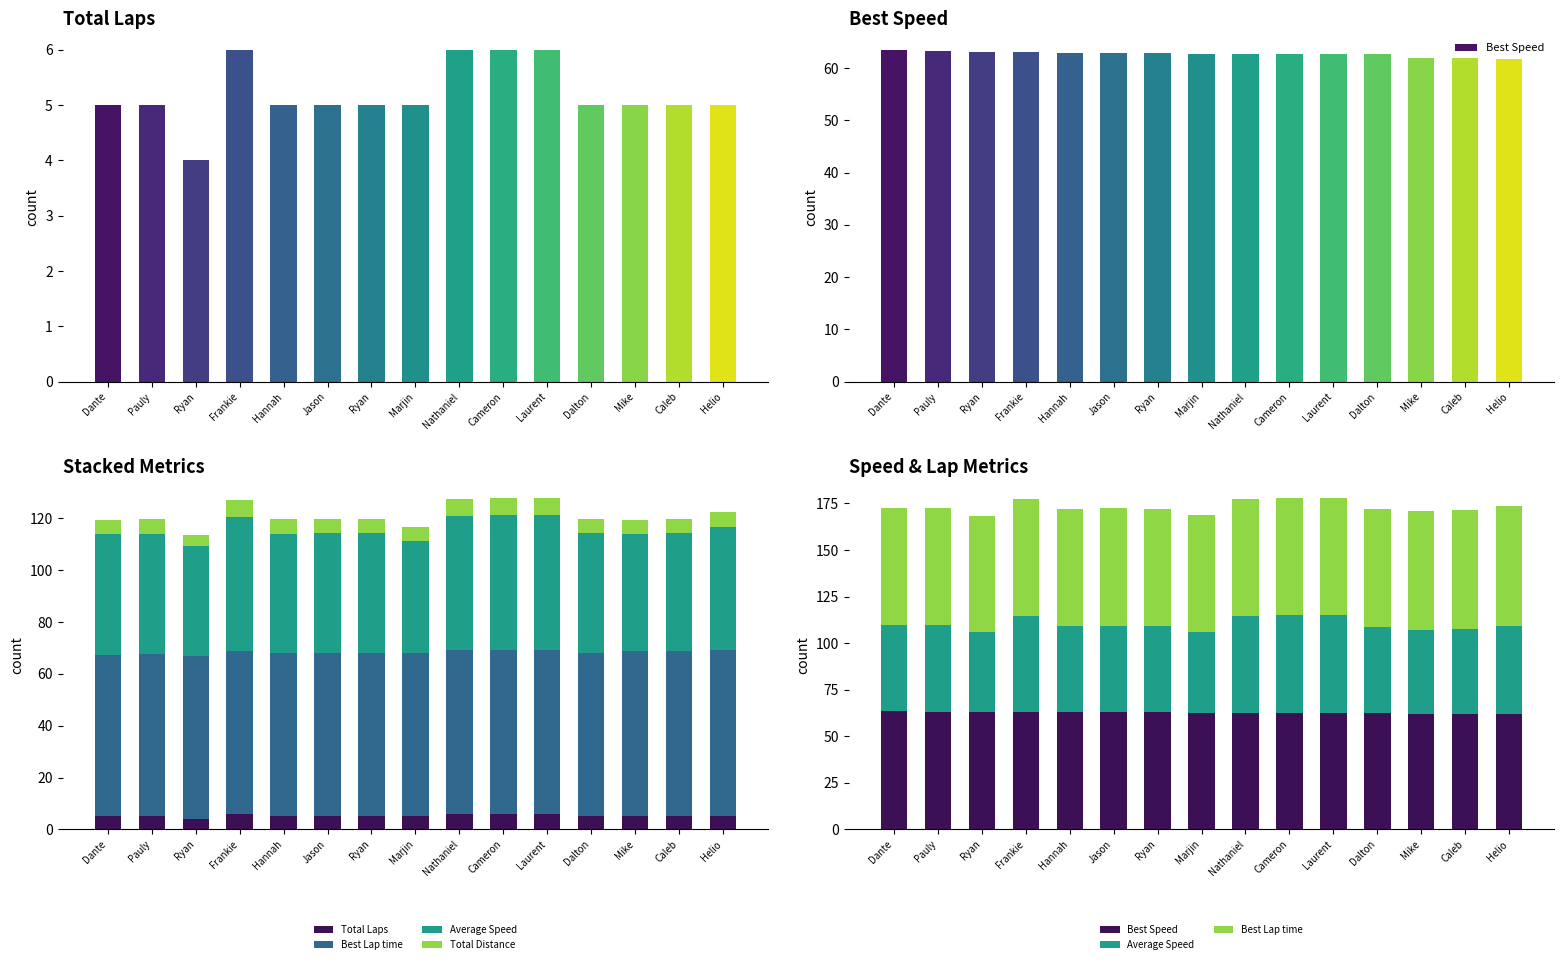

What is the value of the Total Distance bar at the 12th from the left?

5.5